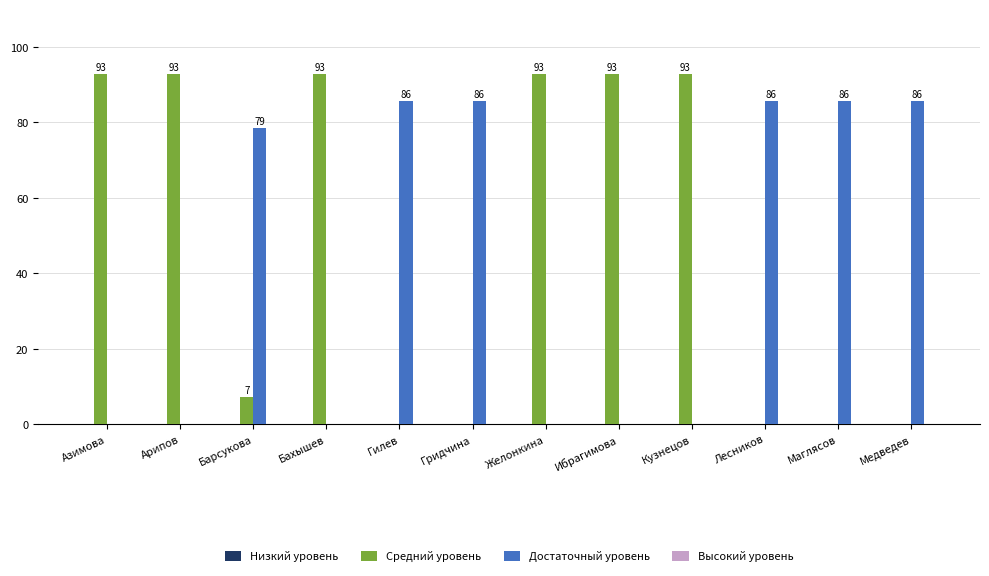

Between Арипов and Гридчина, which series saw the biggest shift?

Средний уровень